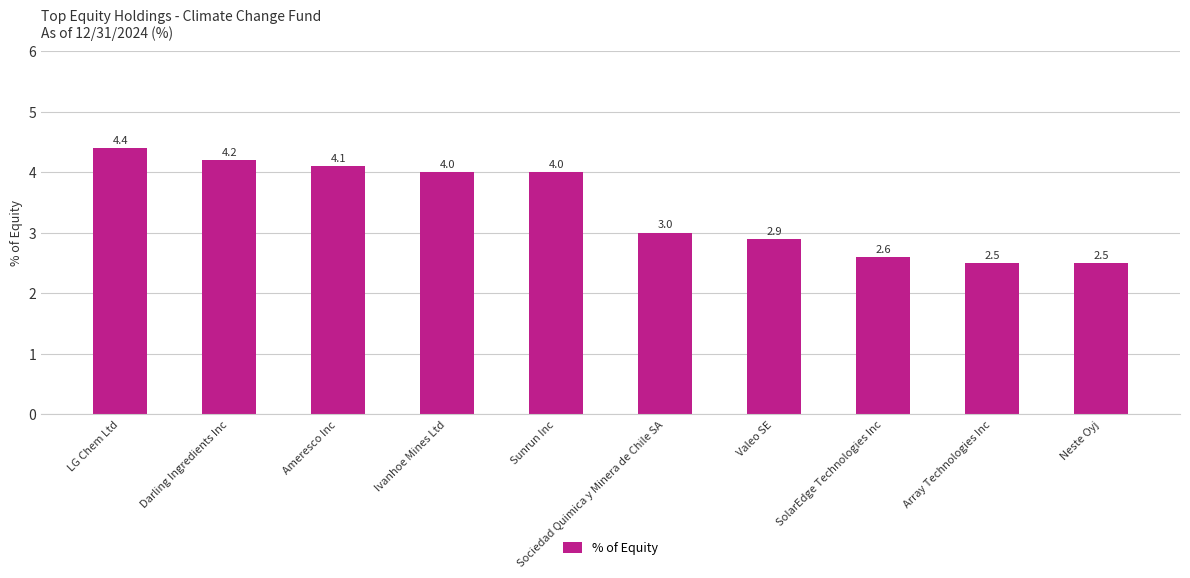

What is the ratio of the value at SolarEdge Technologies Inc to the value at Array Technologies Inc?

1.0